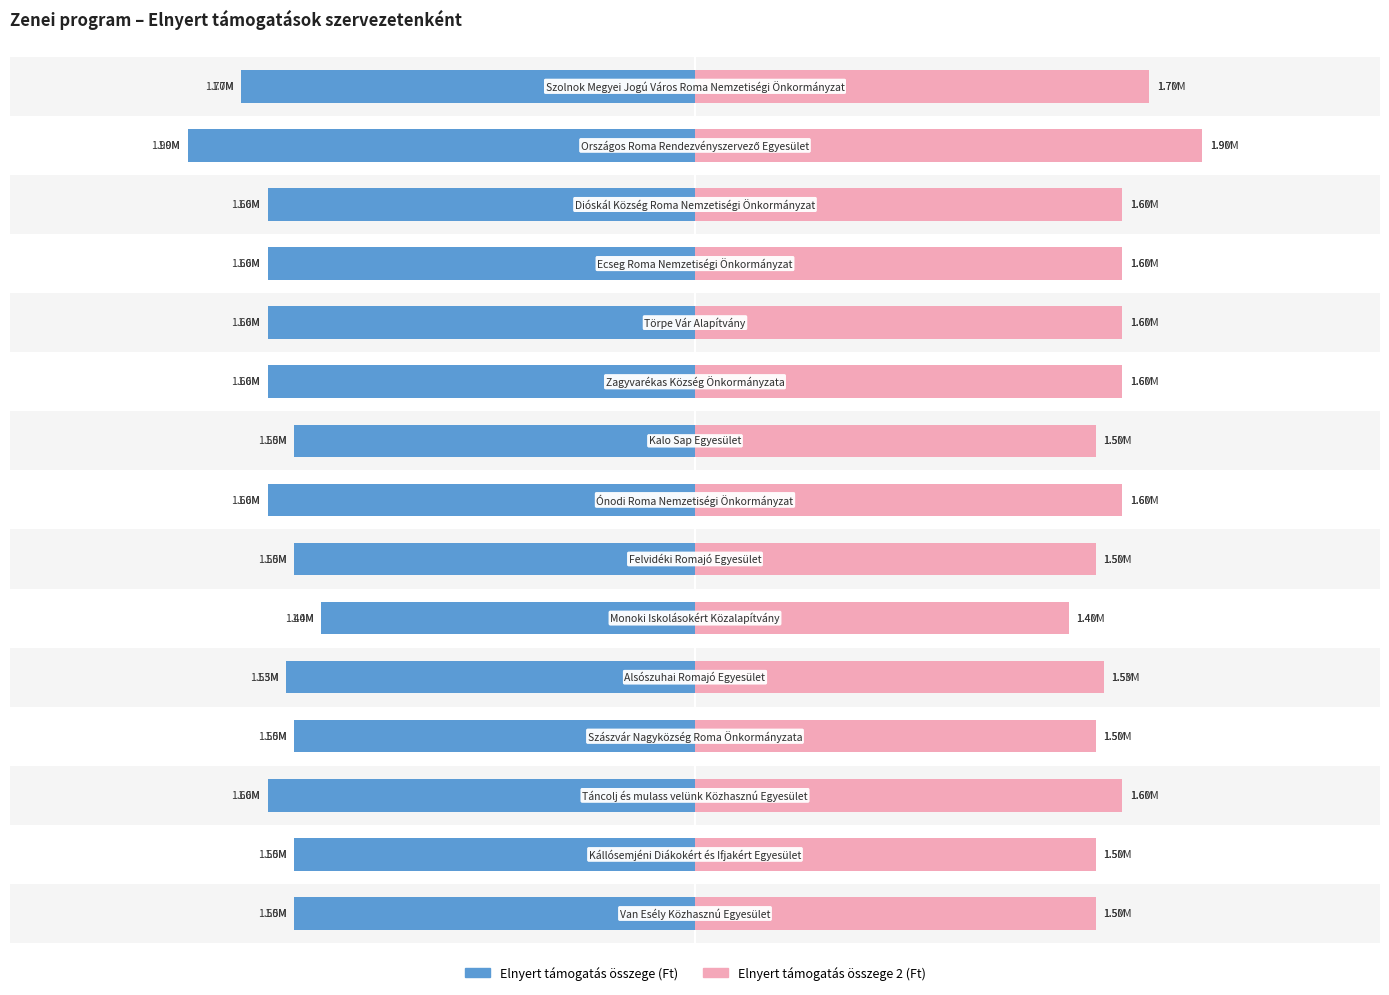

What is the sum of all Elnyert támogatás összege 2 (Ft) values?

23630000